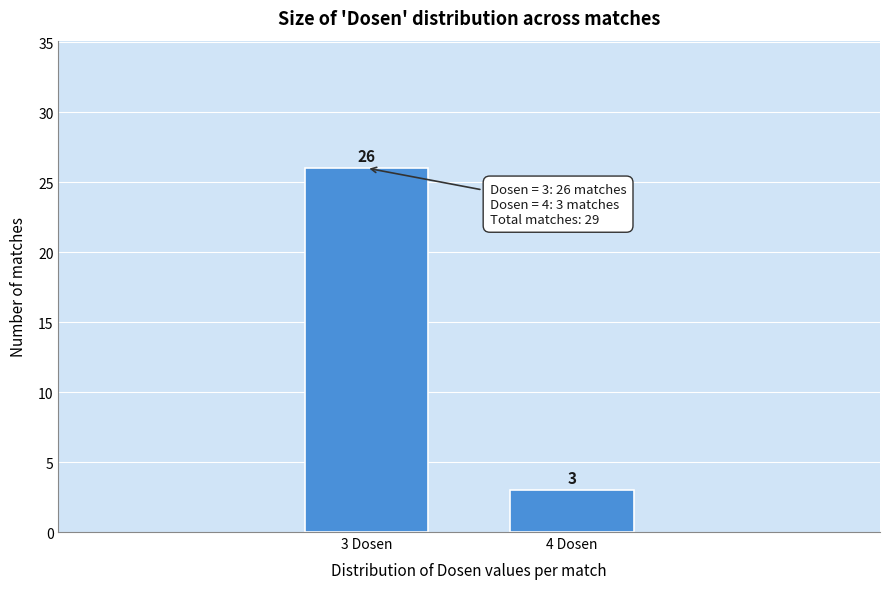

Reading right to left, list all the values displayed in this chart.

4 Dosen=3	3 Dosen=26